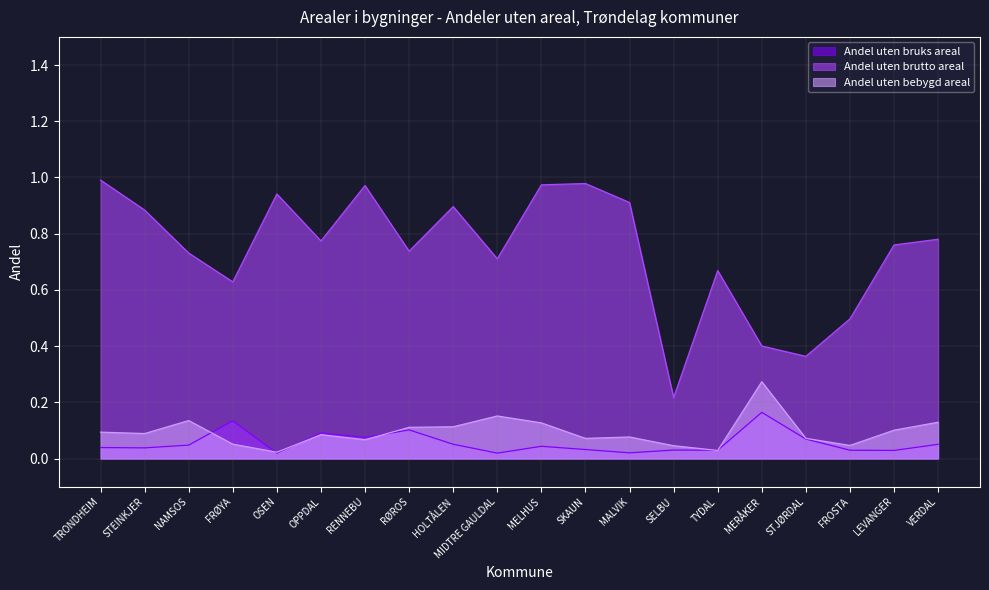

Between SKAUN and HOLTÅLEN, which is larger?

HOLTÅLEN